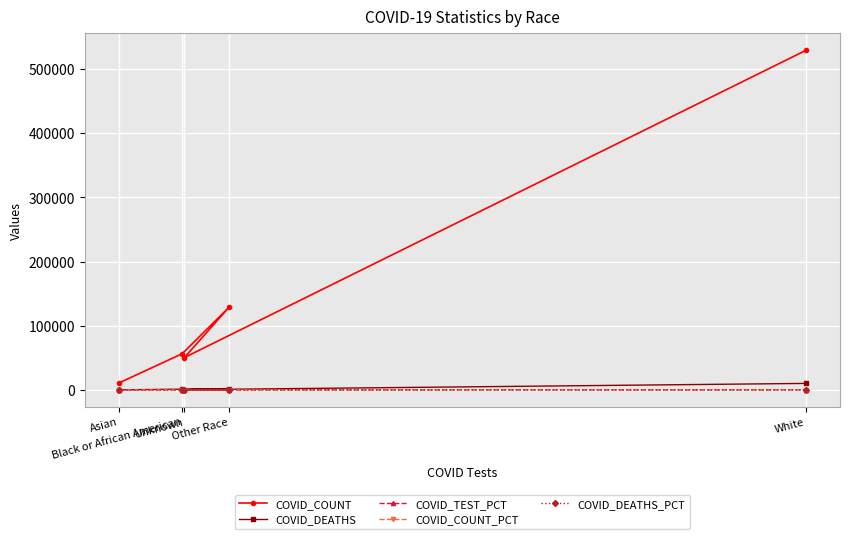

How many interior local valleys does the COVID_TEST_PCT series have?

1